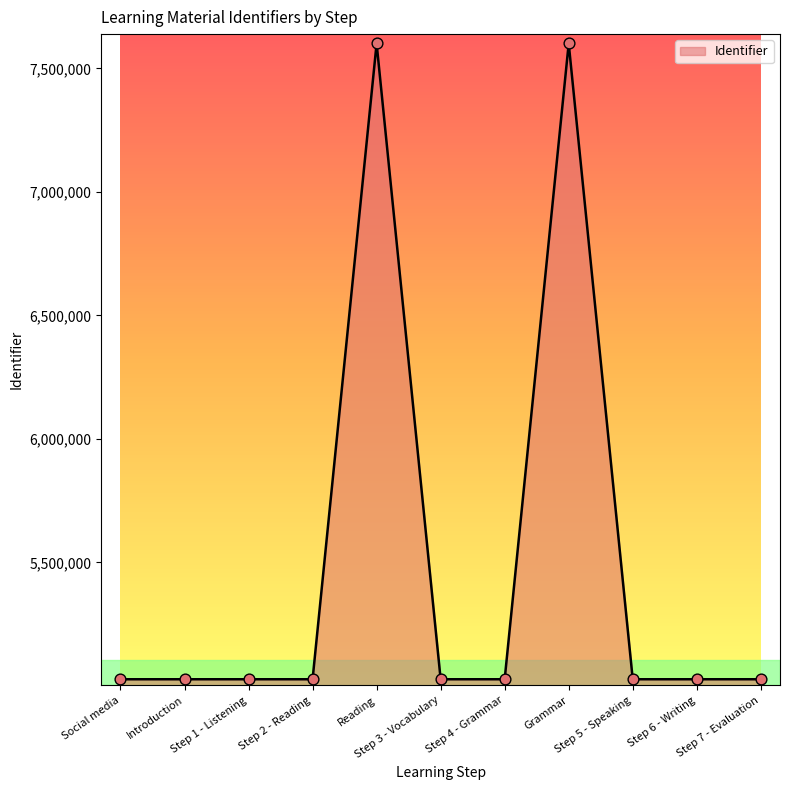

What is the change in value from Social media to Step 1 - Listening?

+3